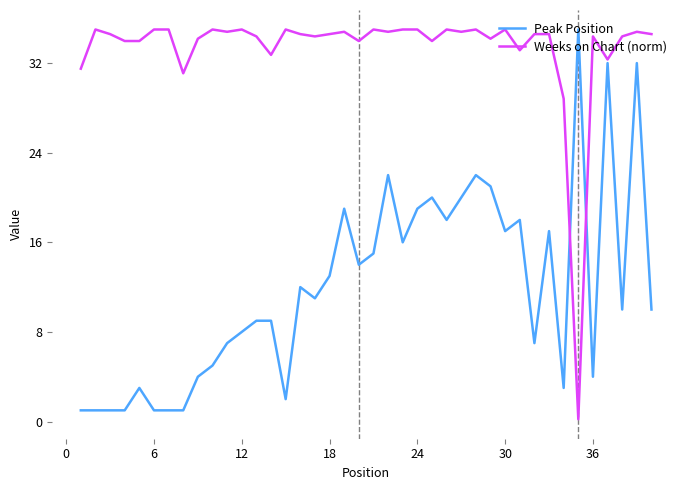

Reading left to right, what are all the values shown in this chart?

Peak Position: 1.0	1.0	1.0	1.0	3.0	1.0	1.0	1.0	4.0	5.0	7.0	8.0	9.0	9.0	2.0	12.0	11.0	13.0	19.0	14.0	15.0	22.0	16.0	19.0	20.0	18.0	20.0	22.0	21.0	17.0	18.0	7.0	17.0	3.0	35.0	4.0	32.0	10.0	32.0	10.0
Weeks on Chart (norm): 31.5	35.0	34.6	34.0	34.0	35.0	35.0	31.1	34.2	35.0	34.8	35.0	34.4	32.7	35.0	34.6	34.4	34.6	34.8	34.0	35.0	34.8	35.0	35.0	34.0	35.0	34.8	35.0	34.2	35.0	33.1	34.6	34.6	28.8	0.2	34.4	32.3	34.4	34.8	34.6